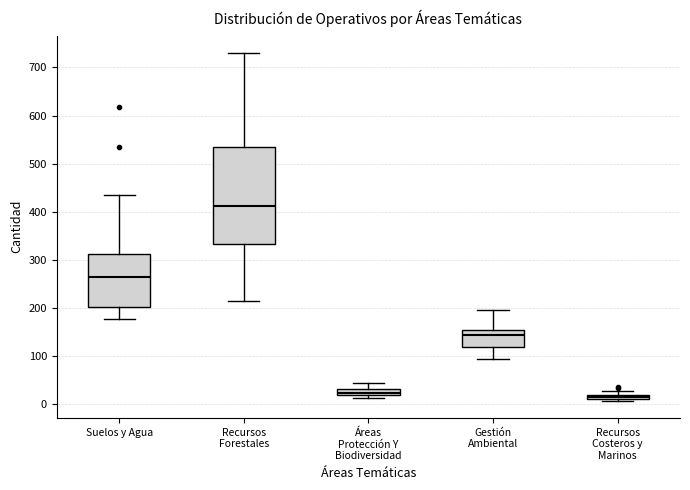

Where does the lower whisker of the box for Suelos y Agua end on the y-axis? The values are not printed on the chart, so give them approximately, as read against the axis.

180